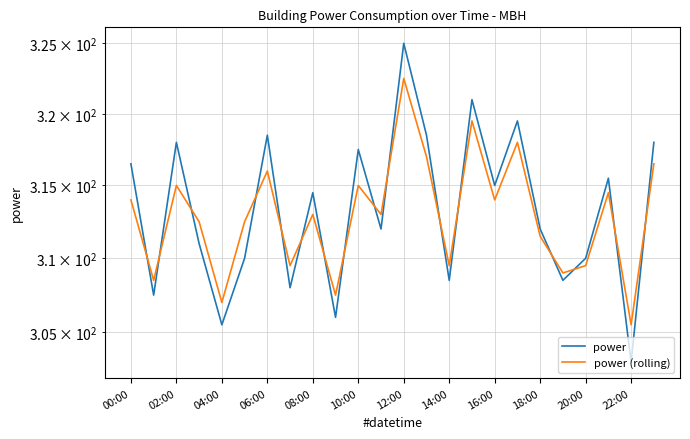

Which series has the largest total across all categories?

power